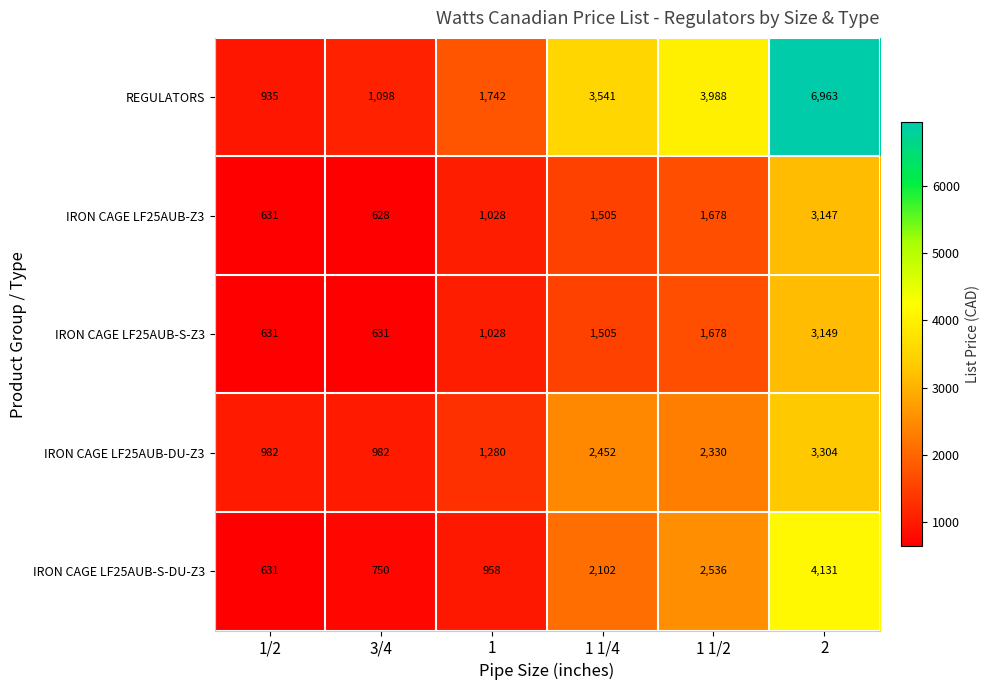

Reading left to right, extract all data points from this chart.

REGULATORS: 1/2=935	3/4=1098	1=1742	1 1/4=3541	1 1/2=3988	2=6963
IRON CAGE LF25AUB-Z3: 1/2=631	3/4=628	1=1028	1 1/4=1505	1 1/2=1678	2=3147
IRON CAGE LF25AUB-S-Z3: 1/2=631	3/4=631	1=1028	1 1/4=1505	1 1/2=1678	2=3149
IRON CAGE LF25AUB-DU-Z3: 1/2=982	3/4=982	1=1280	1 1/4=2452	1 1/2=2330	2=3304
IRON CAGE LF25AUB-S-DU-Z3: 1/2=631	3/4=750	1=958	1 1/4=2102	1 1/2=2536	2=4131